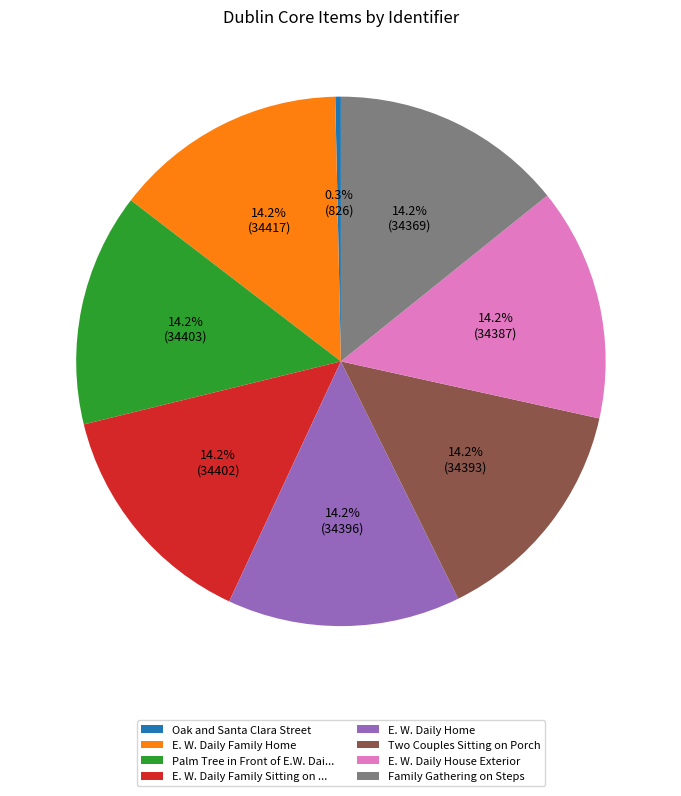

To the nearest percent, what portion does Family Gathering on Steps represent?

14%